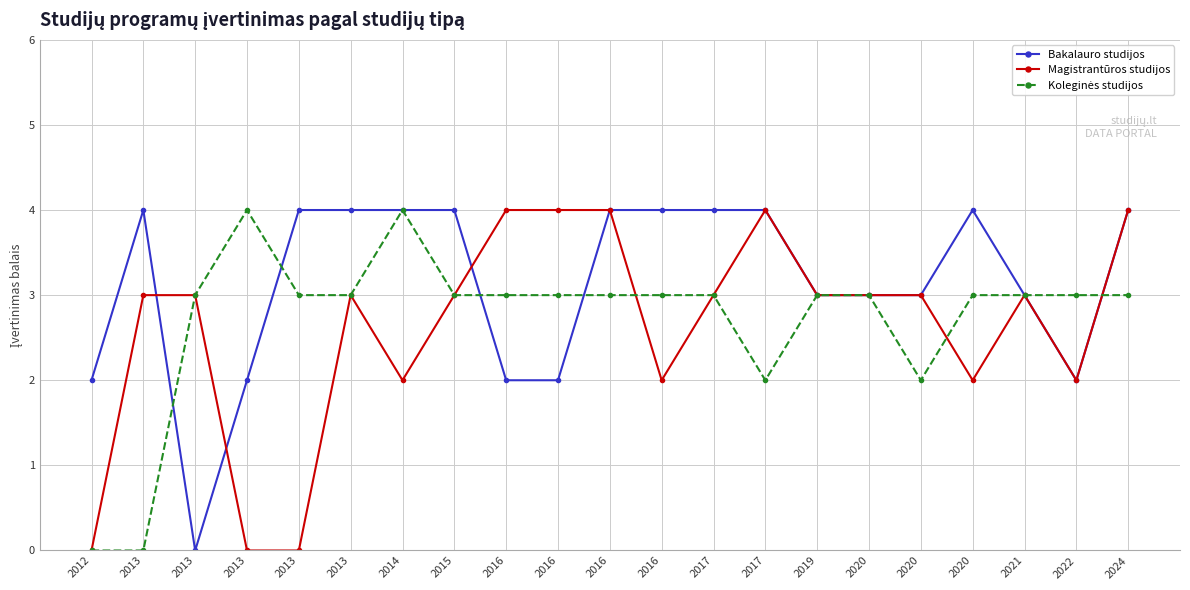

How many distinct data groups are displayed?

3